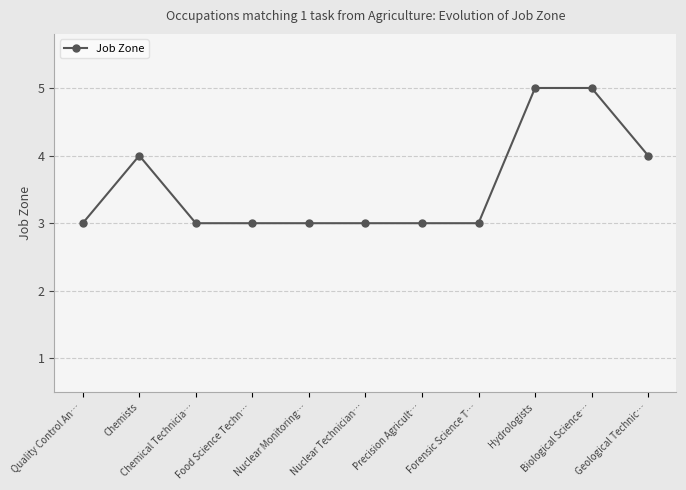

Reading right to left, list all the values displayed in this chart.

Geological Technic…=4	Biological Science…=5	Hydrologists=5	Forensic Science T…=3	Precision Agricult…=3	Nuclear Technician…=3	Nuclear Monitoring…=3	Food Science Techn…=3	Chemical Technicia…=3	Chemists=4	Quality Control An…=3